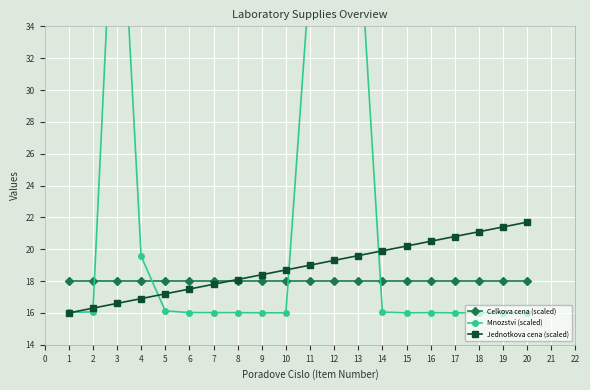

What is the value of the Jednotkova cena (scaled) point at the 4th from the left?

16.9